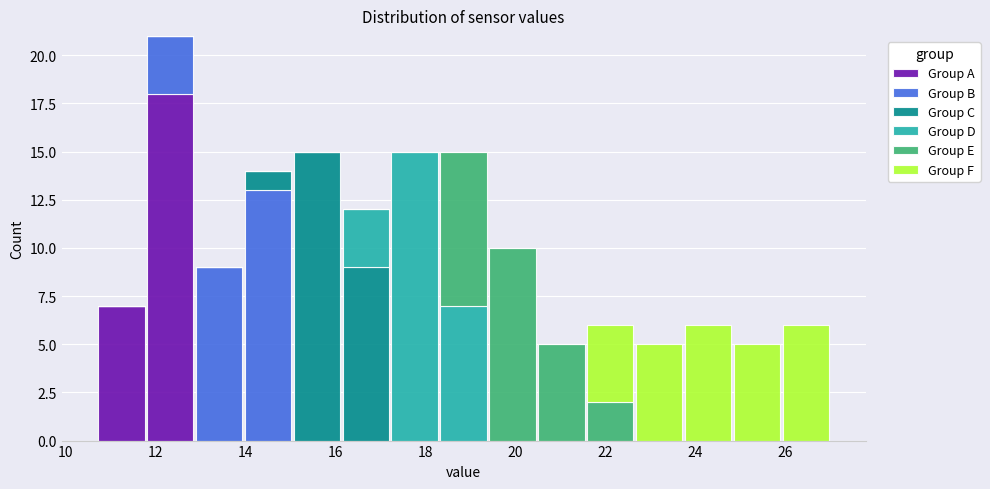

What is the total height of the stacked bar covering 10.8 to 11.8 on the x-axis? Neither the bar edges nor the heights are printed on the chart, so give them approximately, as read against the axes.

7